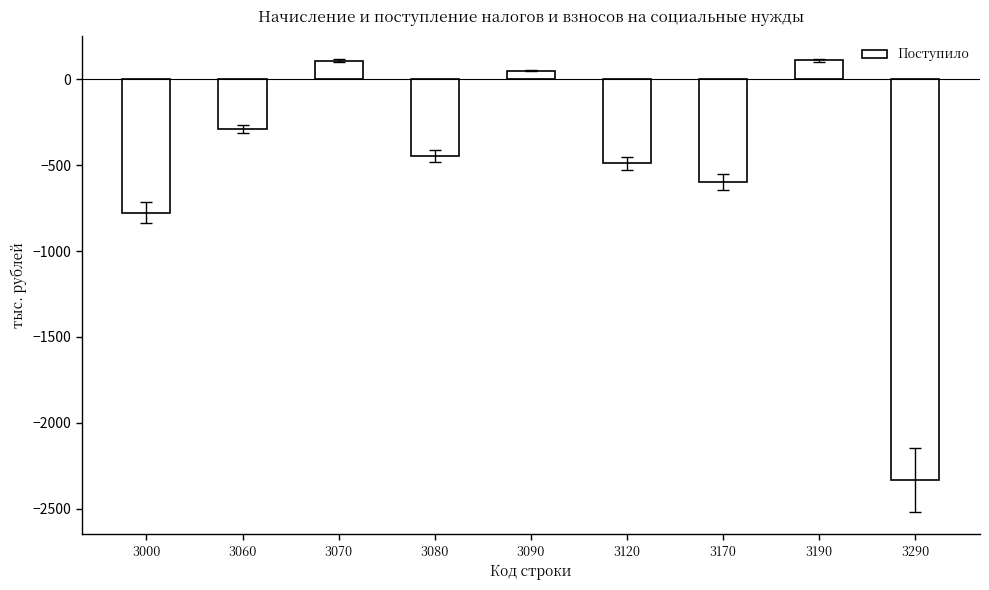

What value does the data have at 3290, to the nearest 10?

-2330